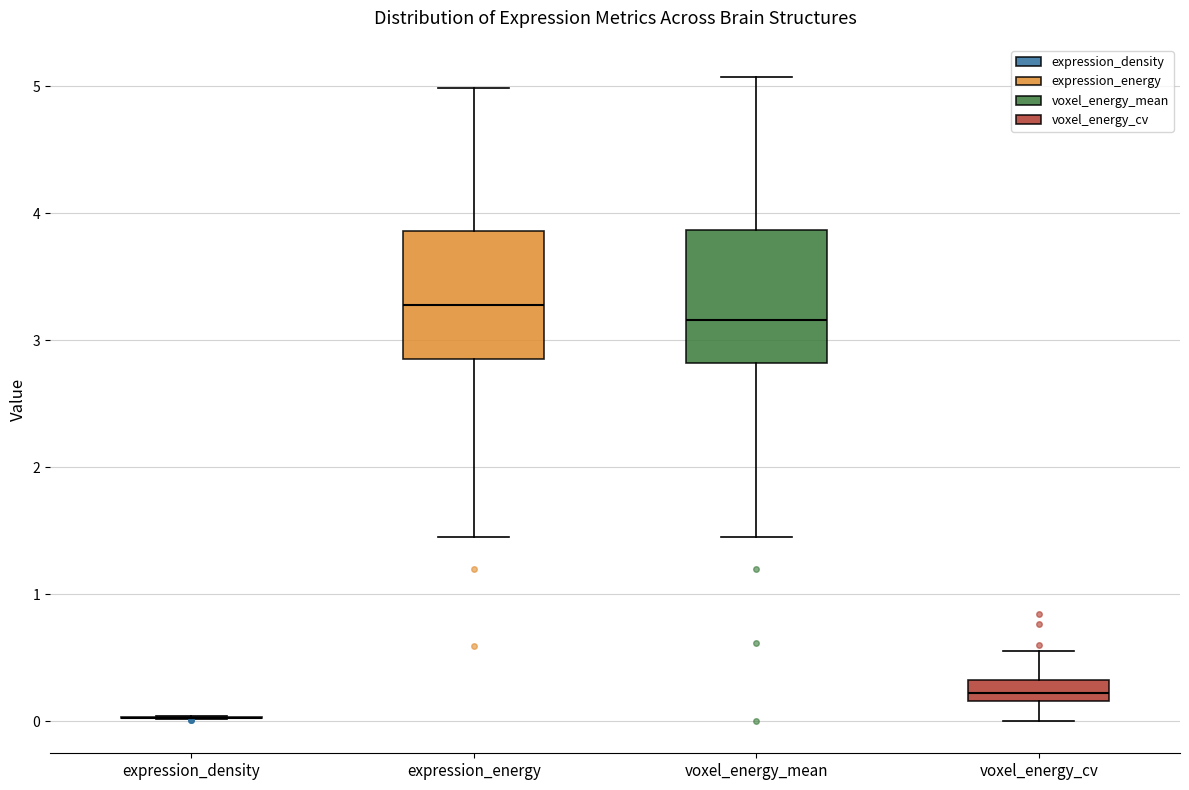

Reading left to right, read every box against the y-axis: the position of its median line, the range the box covers, and the ends of its whiskers. The values are not printed on the chart, so give them approximately, as read against the axis.

expression_density: box collapsed to a line at 0.0, whiskers 0.0 to 0.0
expression_energy: median 3.3, box 2.9 to 3.9, whiskers 1.5 to 5.0
voxel_energy_mean: median 3.2, box 2.8 to 3.9, whiskers 1.4 to 5.1
voxel_energy_cv: median 0.2 (inside the box), box 0.2 to 0.3, whiskers 0.0 to 0.6